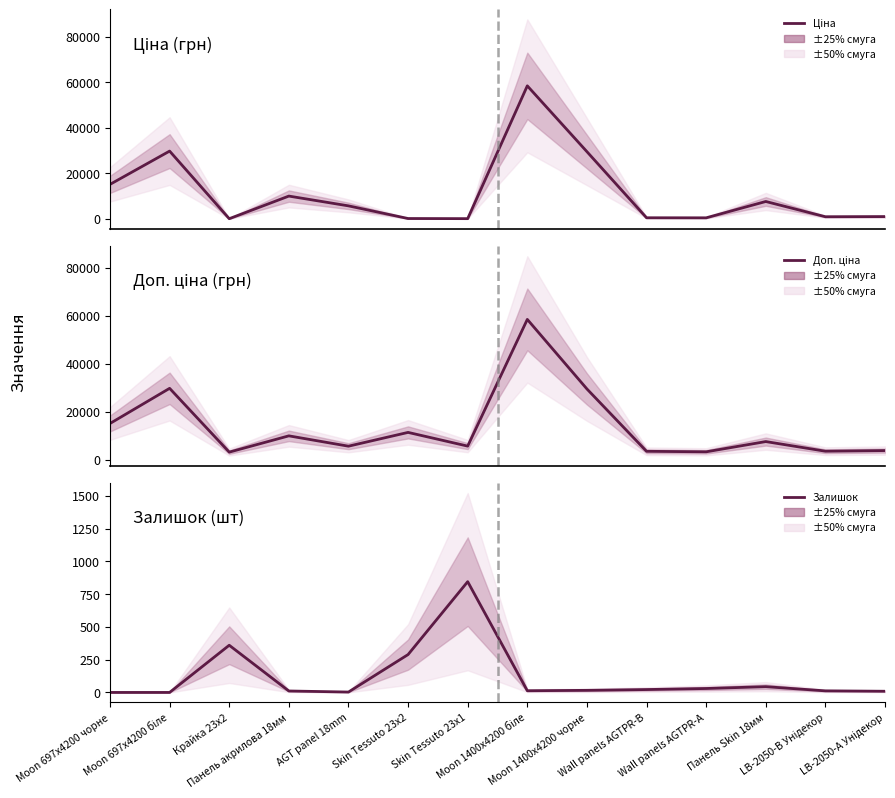

Rank the categories by Доп. ціна value from highest to lowest.

Moon 1400x4200 біле, Moon 697x4200 біле, Moon 1400x4200 чорне, Moon 697x4200 чорне, Skin Tessuto 23x2, Панель акрилова 18мм, Панель Skin 18мм, Skin Tessuto 23x1, AGT panel 18mm, LB-2050-A Унідекор, LB-2050-B Унідекор, Wall panels AGTPR-B, Wall panels AGTPR-A, Крайка 23x2